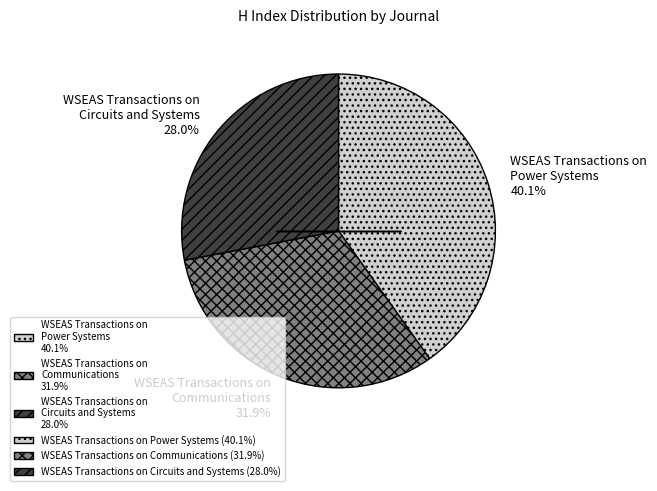

What percentage do WSEAS Transactions on Circuits and Systems 28.0% and WSEAS Transactions on Power Systems 40.1% together represent?

68.1%